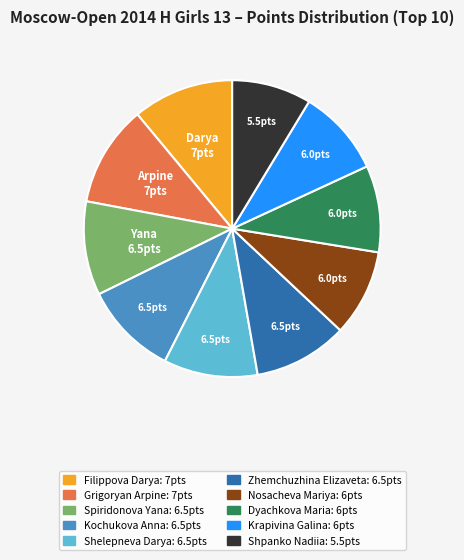

Is Spiridonova Yana the majority of the pie?

No